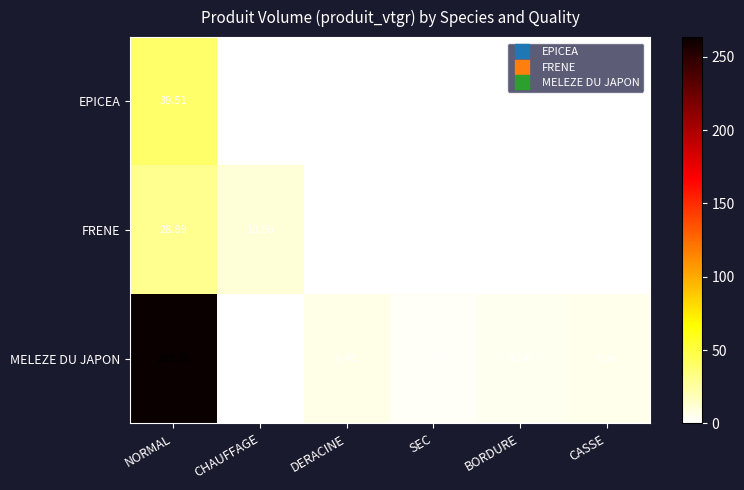

Between BORDURE and CASSE, which series saw the biggest shift?

MELEZE DU JAPON